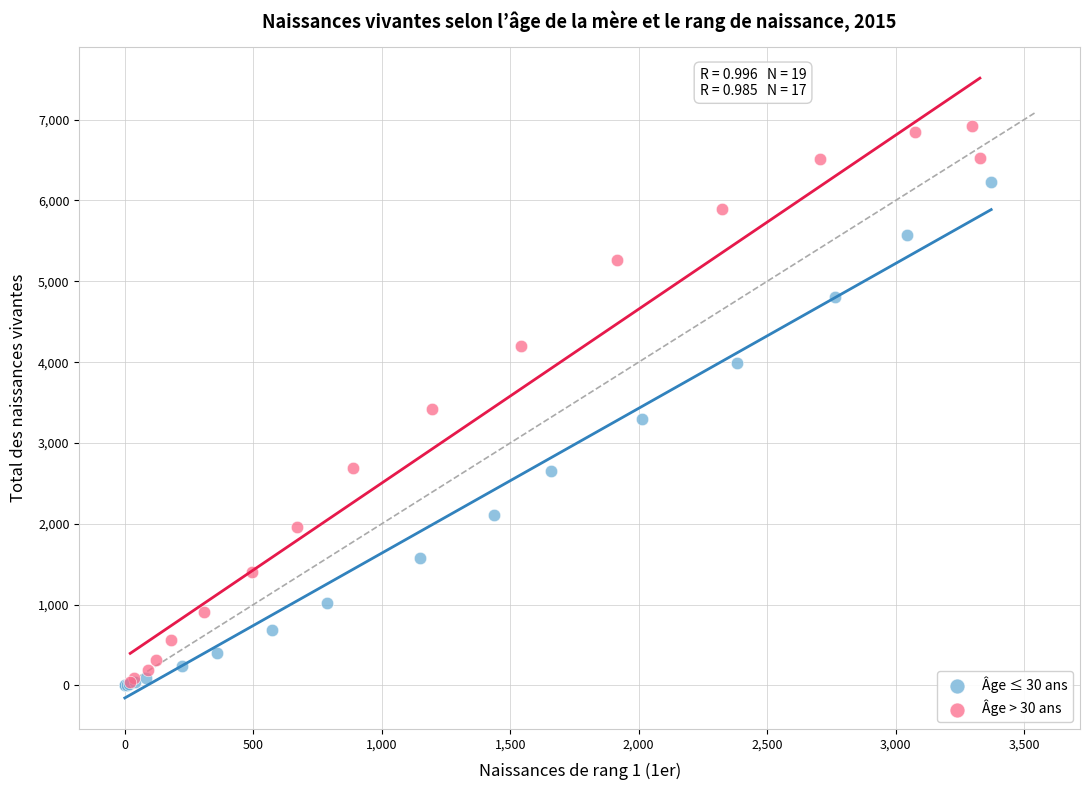

What are all the series names shown in the legend?

Âge ≤ 30 ans, Âge > 30 ans